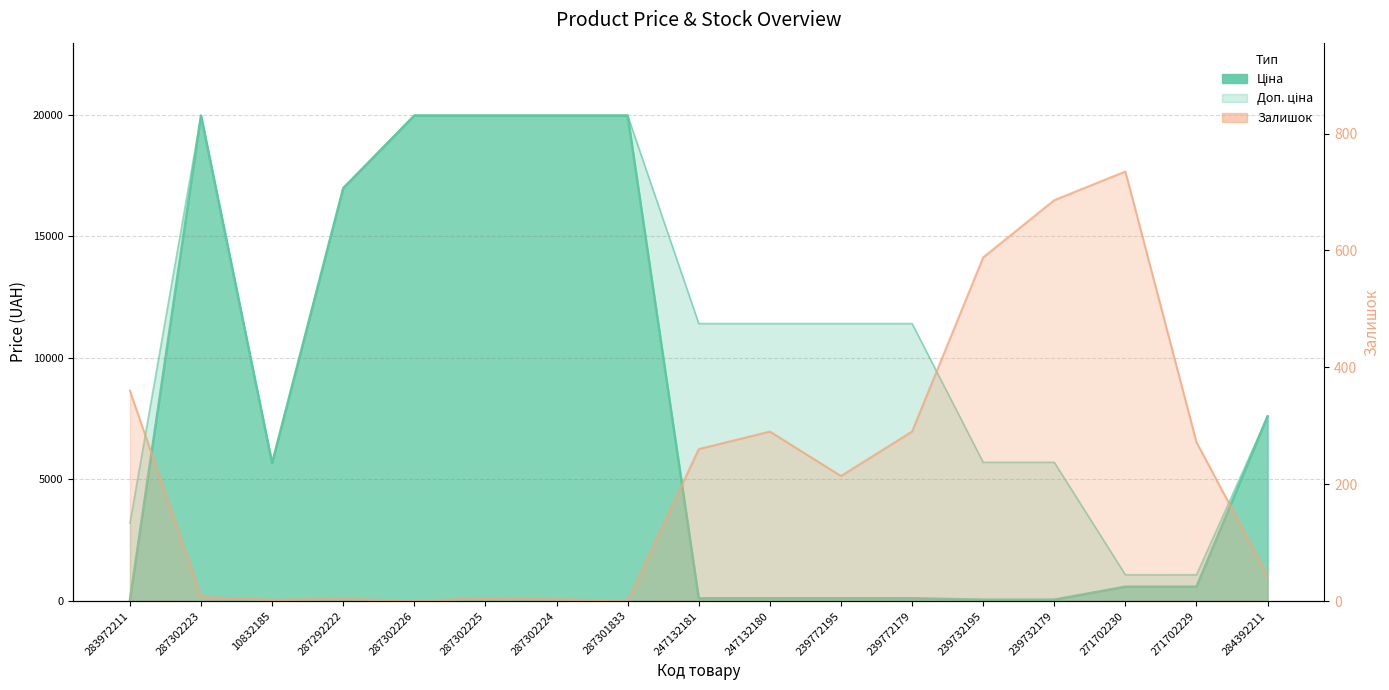

List the series in order of their overall mean, lowest first.

Залишок, Ціна, Доп. ціна